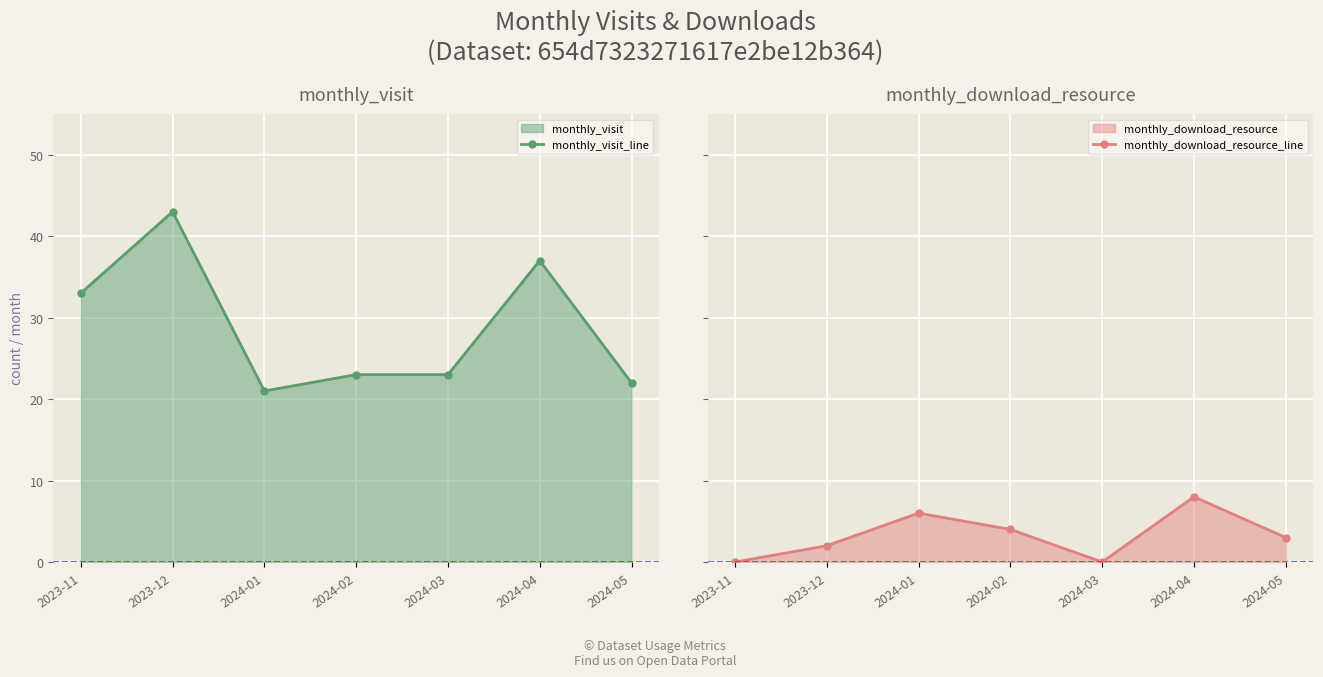

True or false: monthly_visit_line and monthly_download_resource_line cross at least once.

False